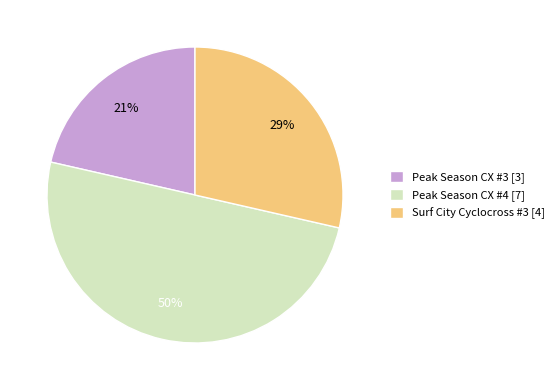

The Surf City Cyclocross #3 slice represents 29% of the pie. True or false?

True